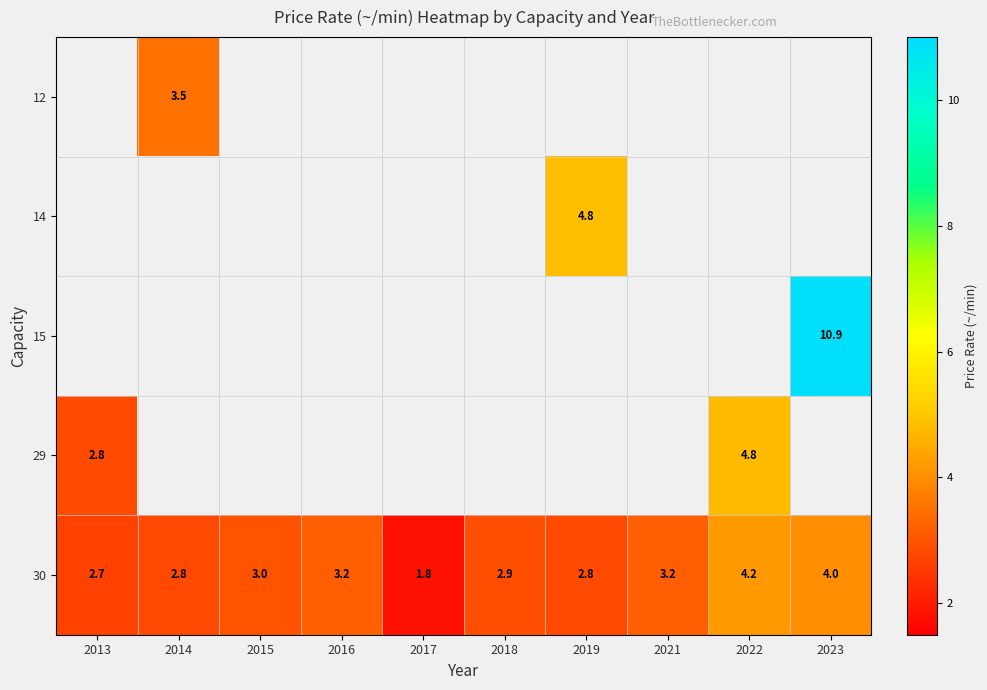

What is the sum of the 30 values at 2016 and 2017?

5.0